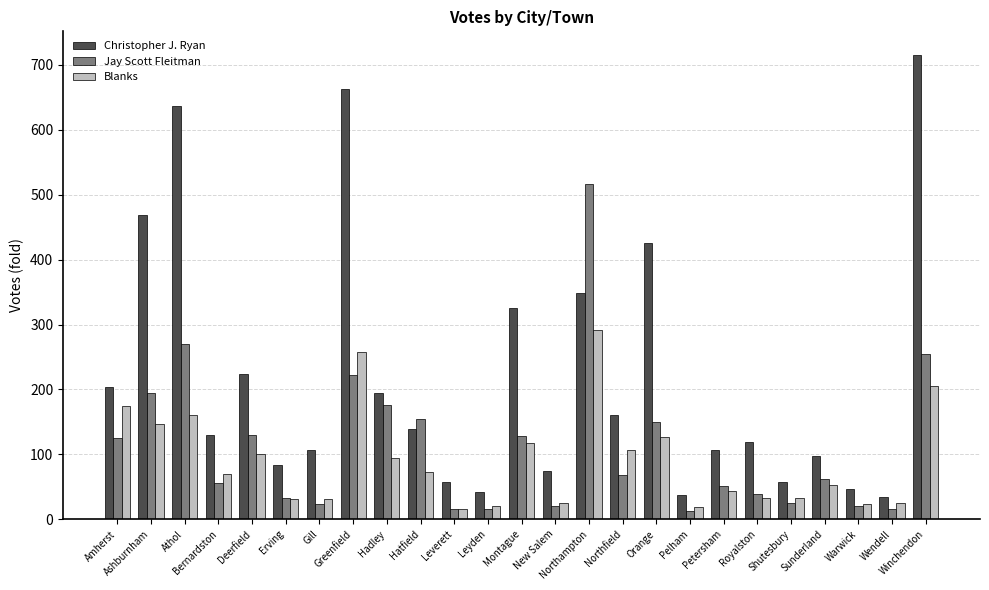

How many groups of bars are there?

25